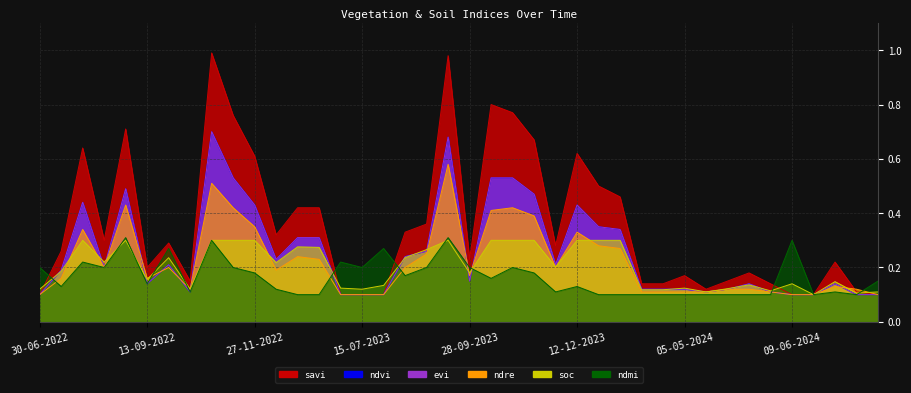

What is the lowest value of the ndmi series?

0.1